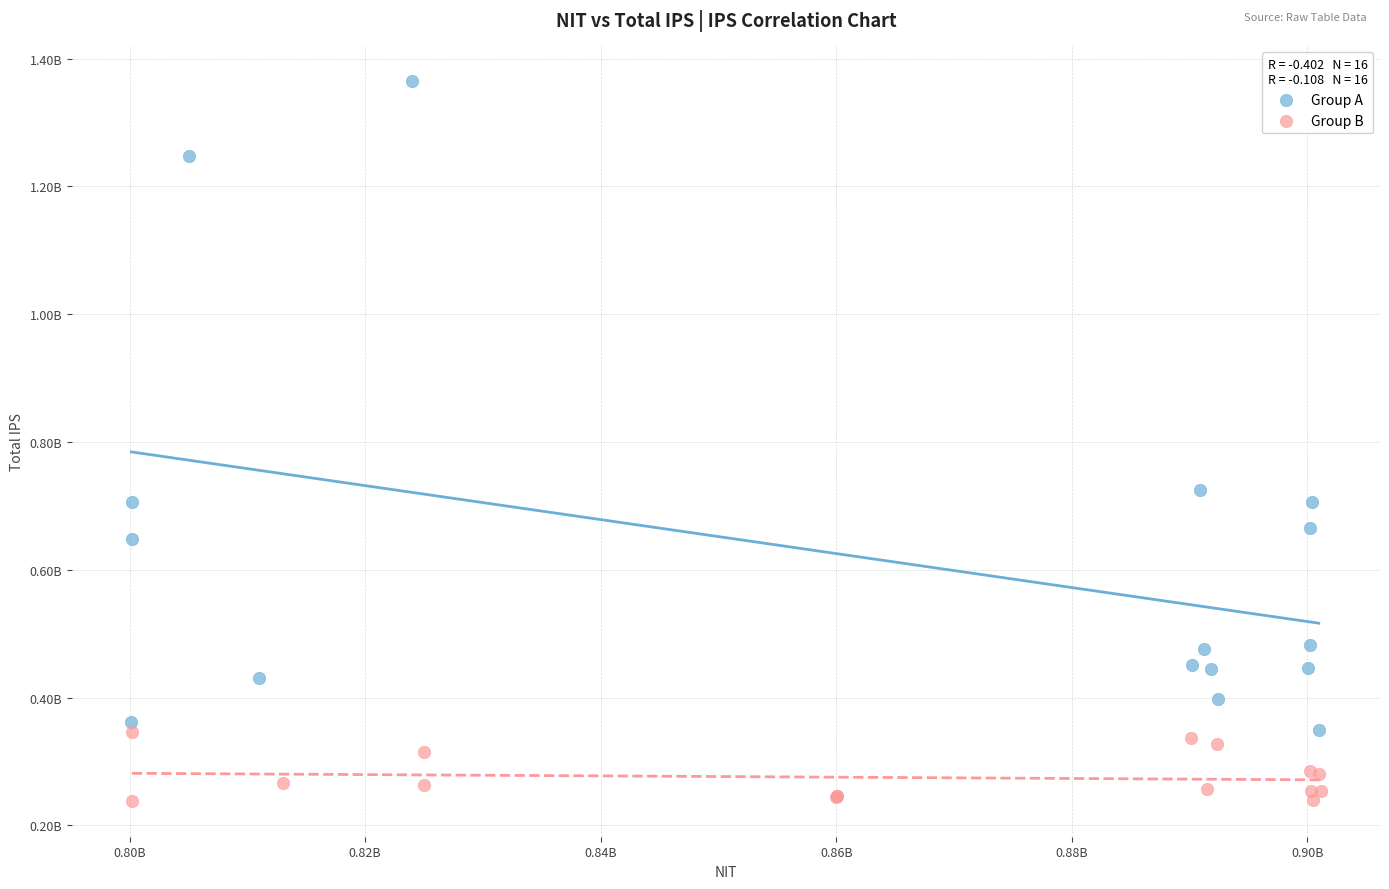

What are all the series names shown in the legend?

Group A, Group B